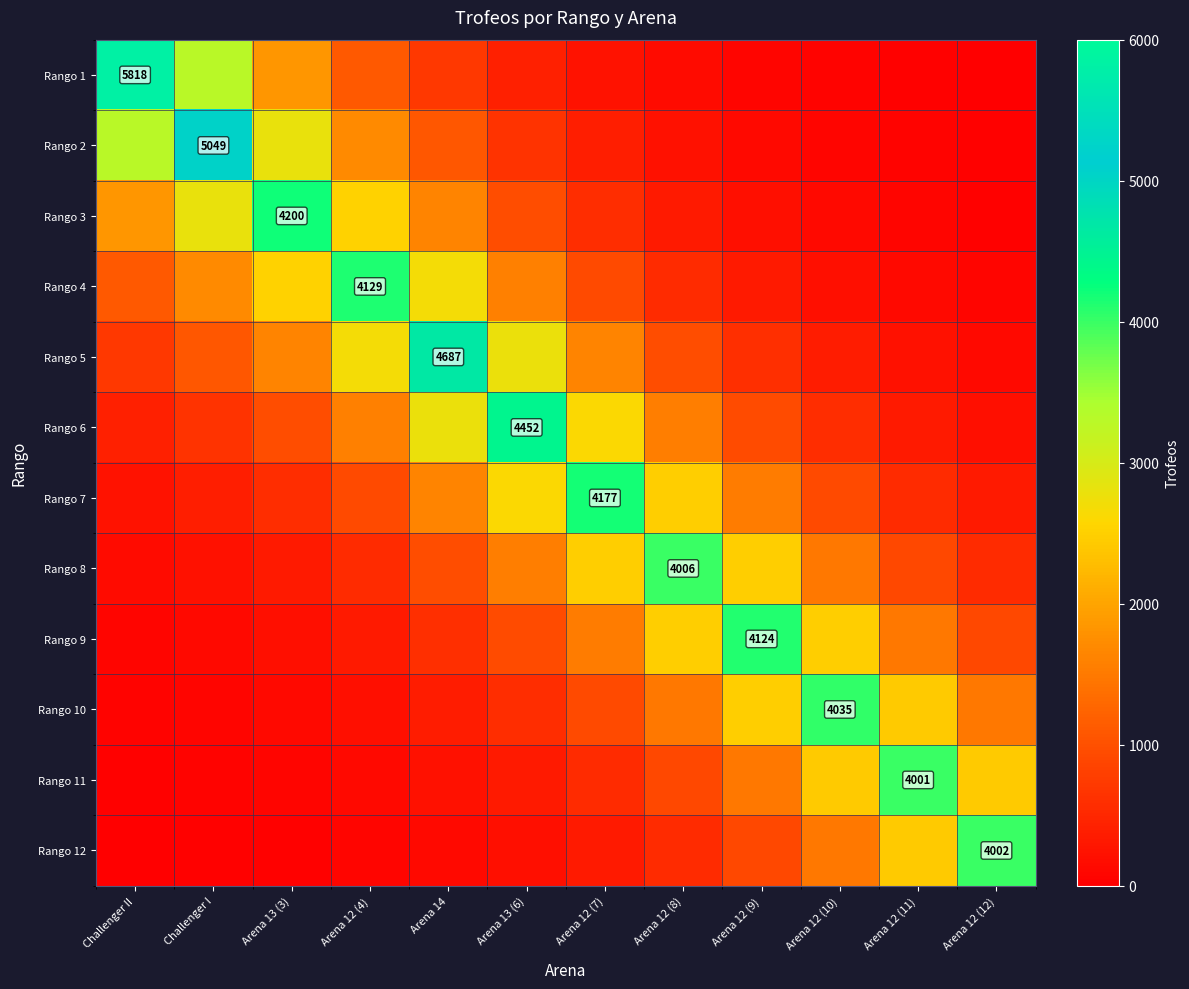

How many data points in Rango 7 are above 926?

6